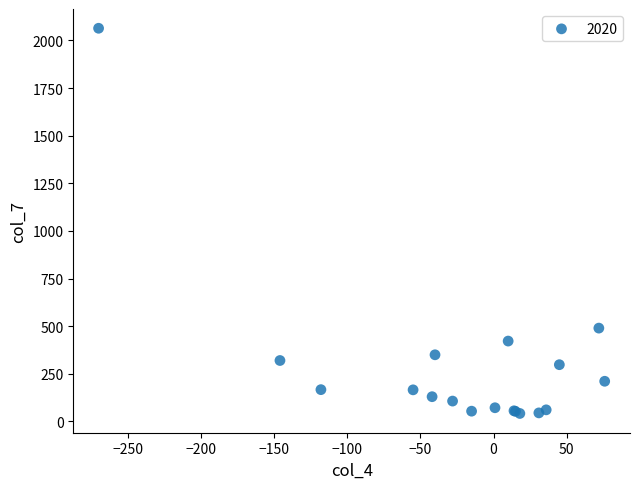

What Y value in the scatter plot is closest to 1053?

490